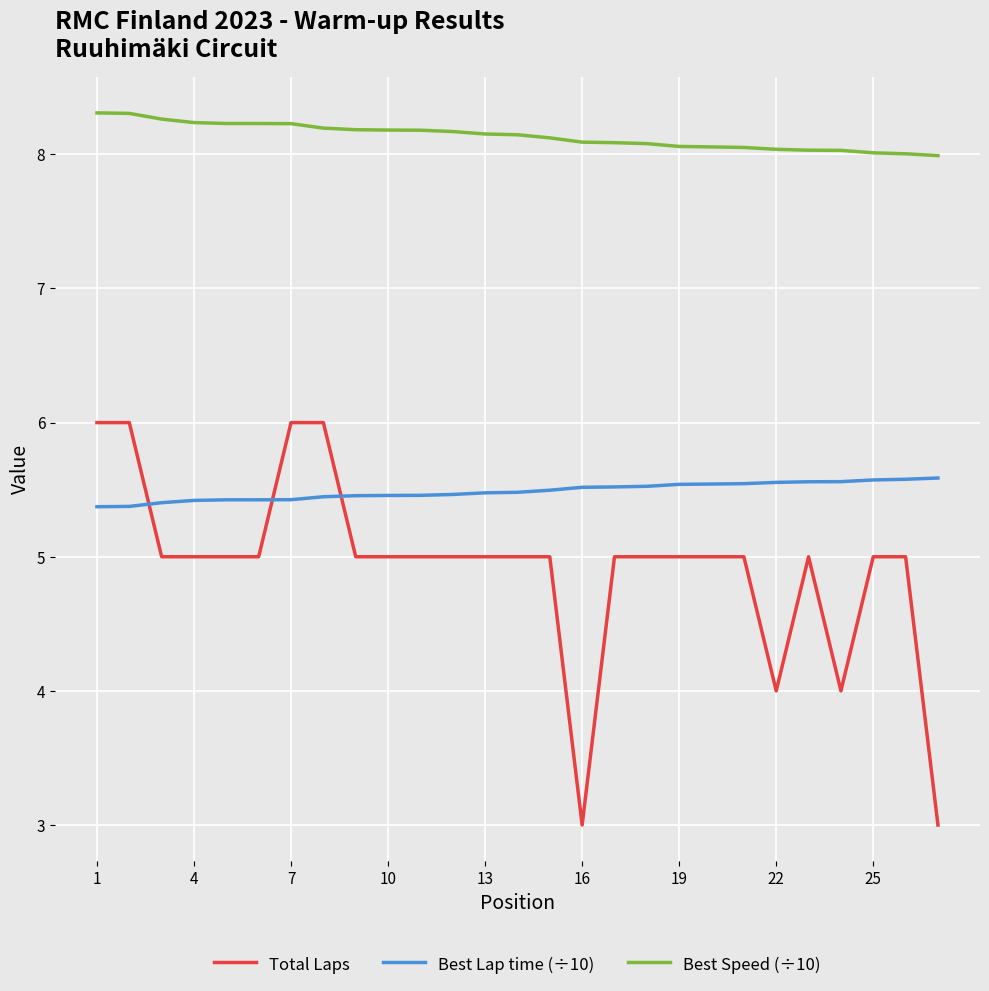

How many lines are shown in the chart?

3